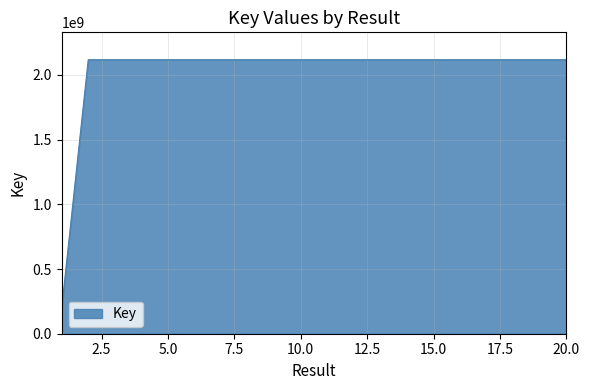

What is the maximum value shown in the chart?

2117924117